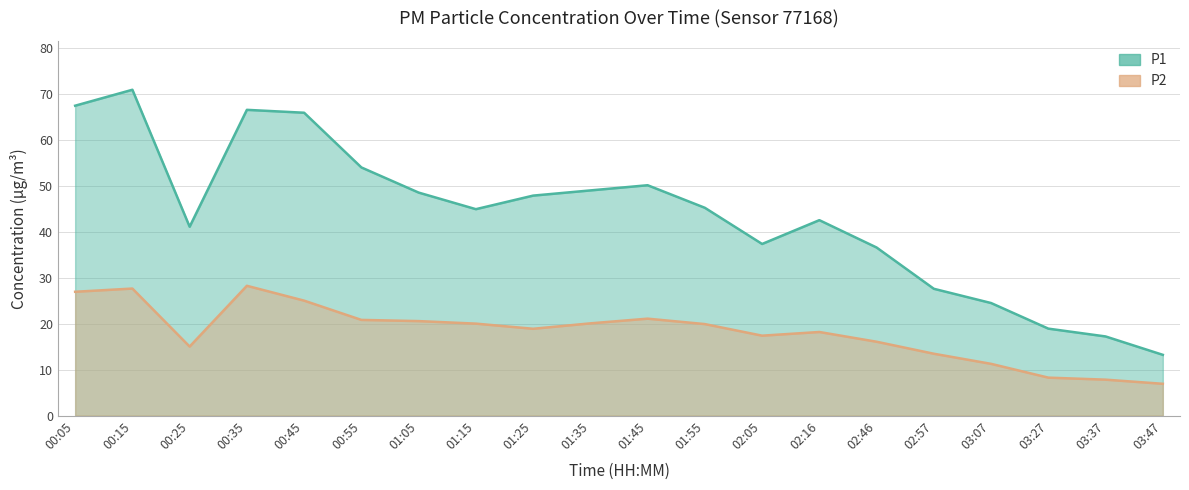

What is the difference between the P2 values at 03:47 and 01:25?

12.0